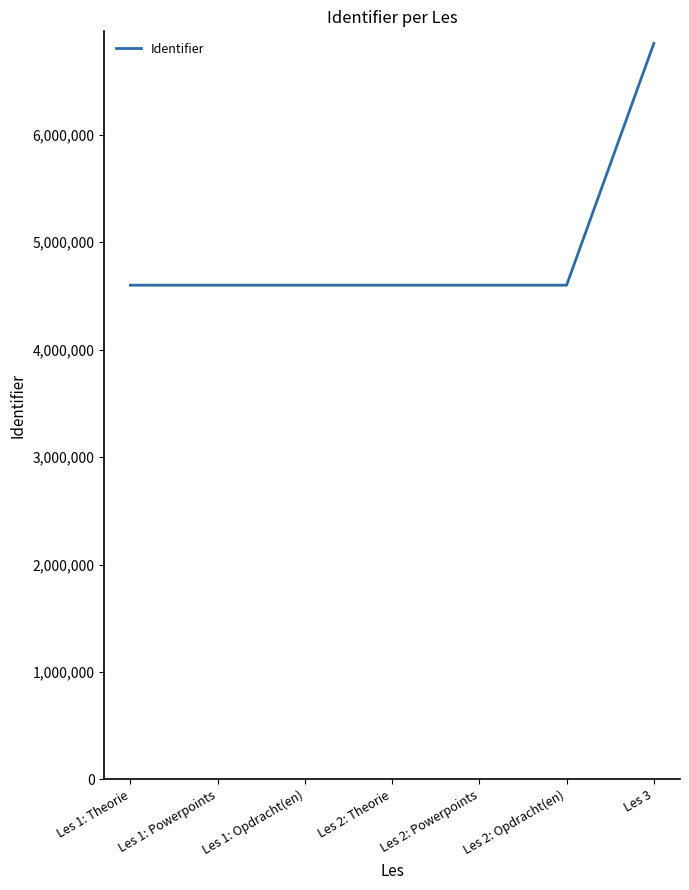

True or false: the data shows 4600640 at Les 2: Opdracht(en).

True